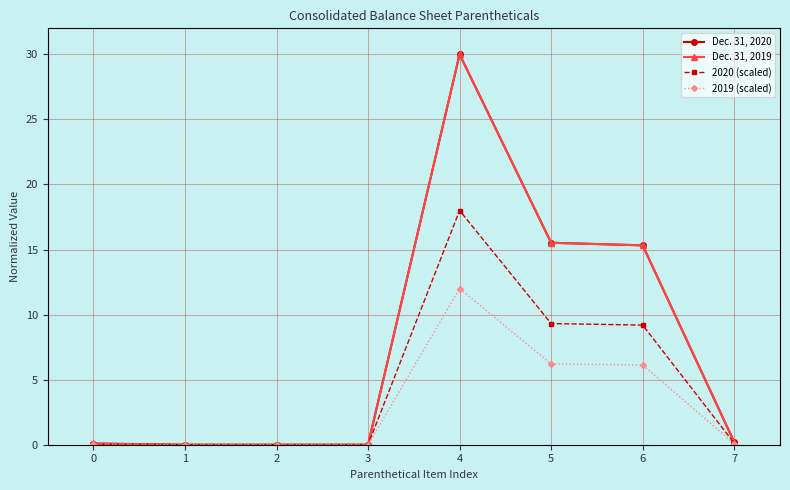

What is the value of the 2020 (scaled) point at the 5th from the left?

18.0